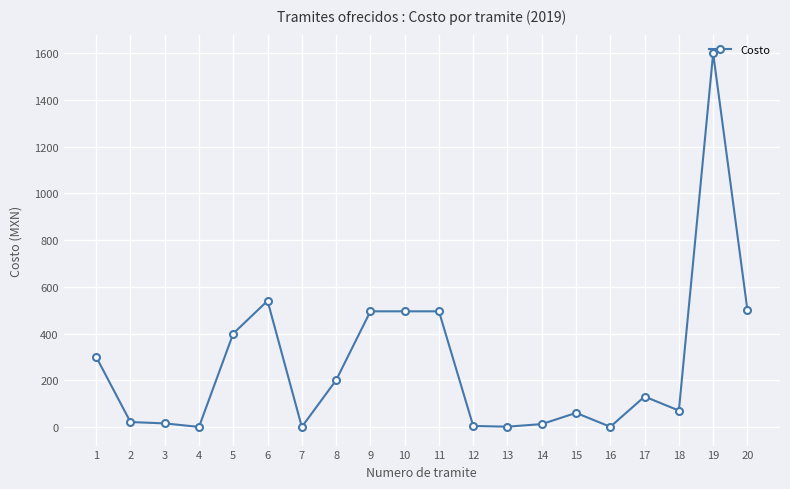

How many values are below 130?

10